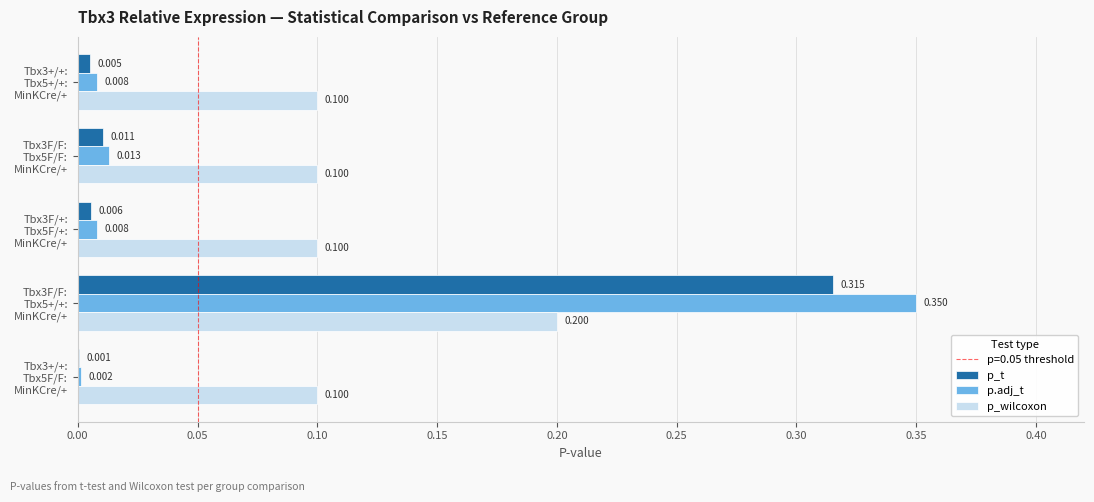

Which series has the largest total across all categories?

p_wilcoxon